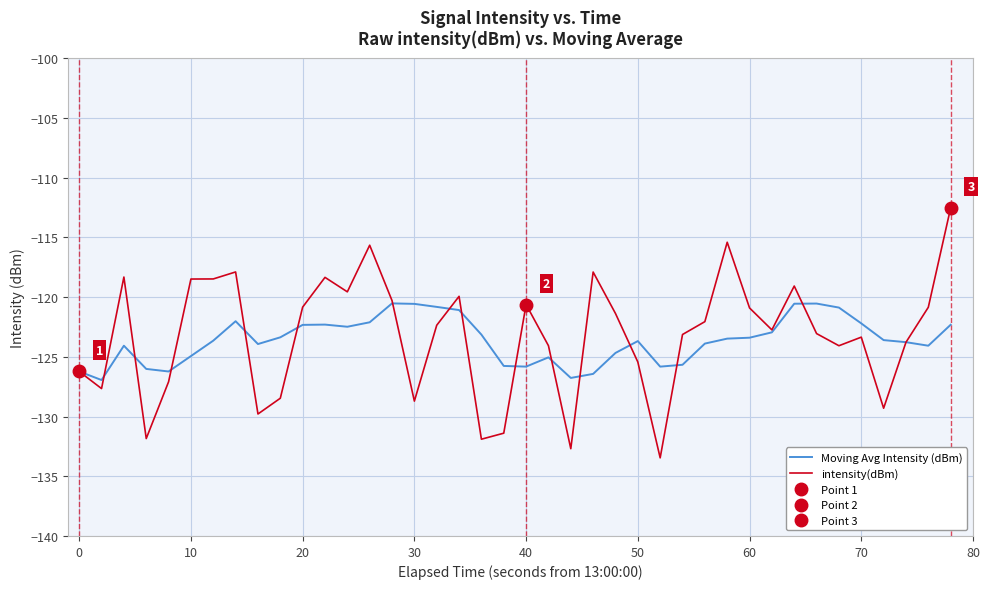

True or false: Moving Avg Intensity (dBm) has a value of -123.4 at 60.

True